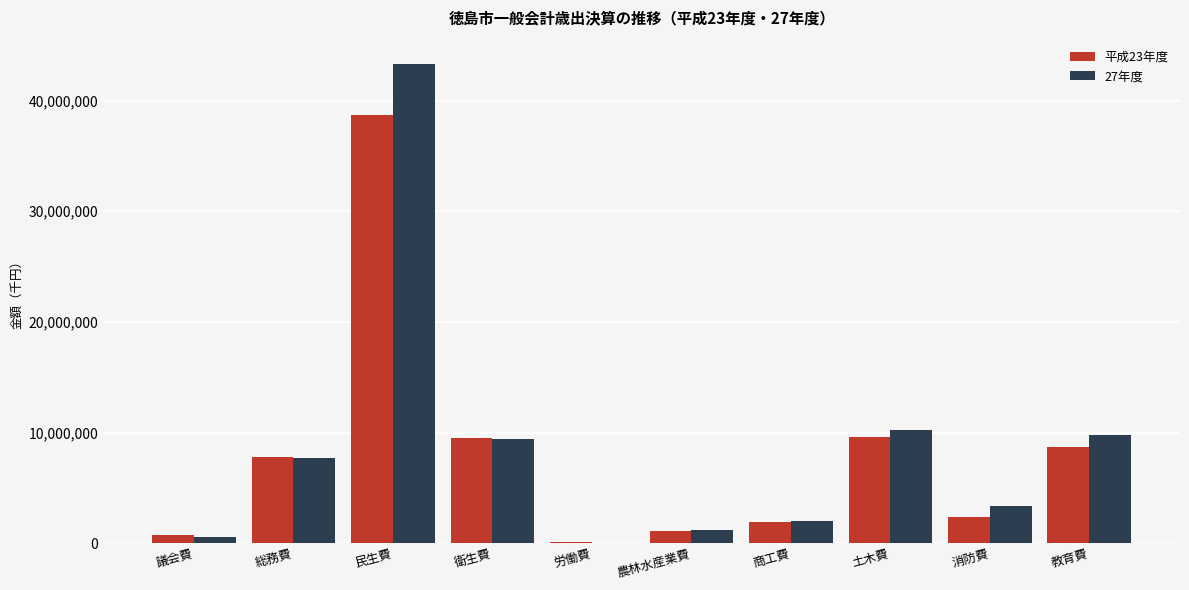

How many groups of bars are there?

10